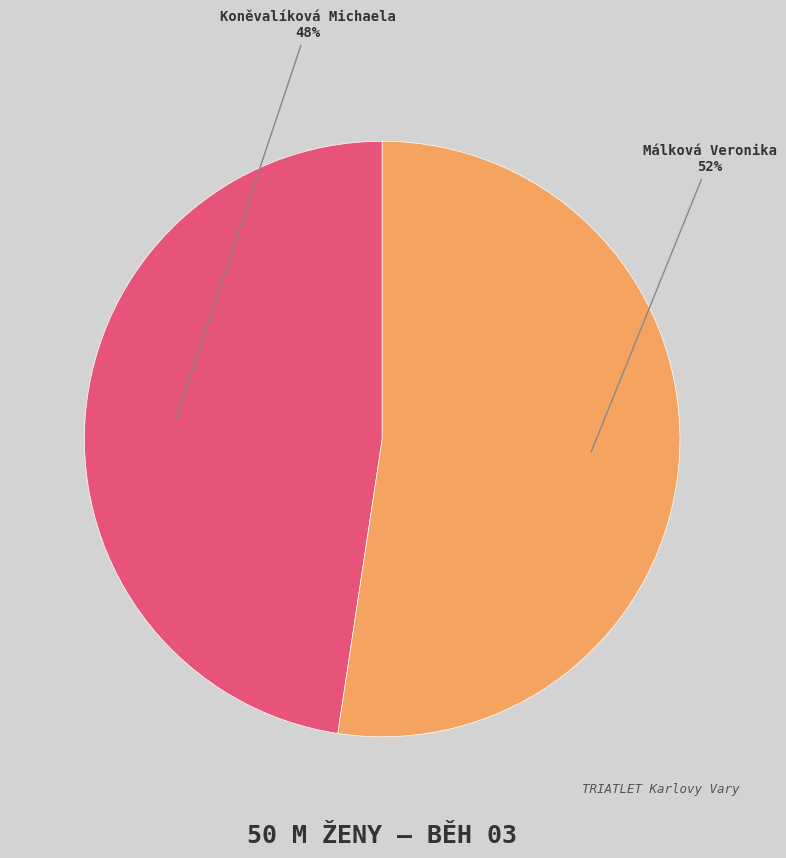

Do Málková Veronika and Koněvalíková Michaela together represent more than half of the pie?

Yes